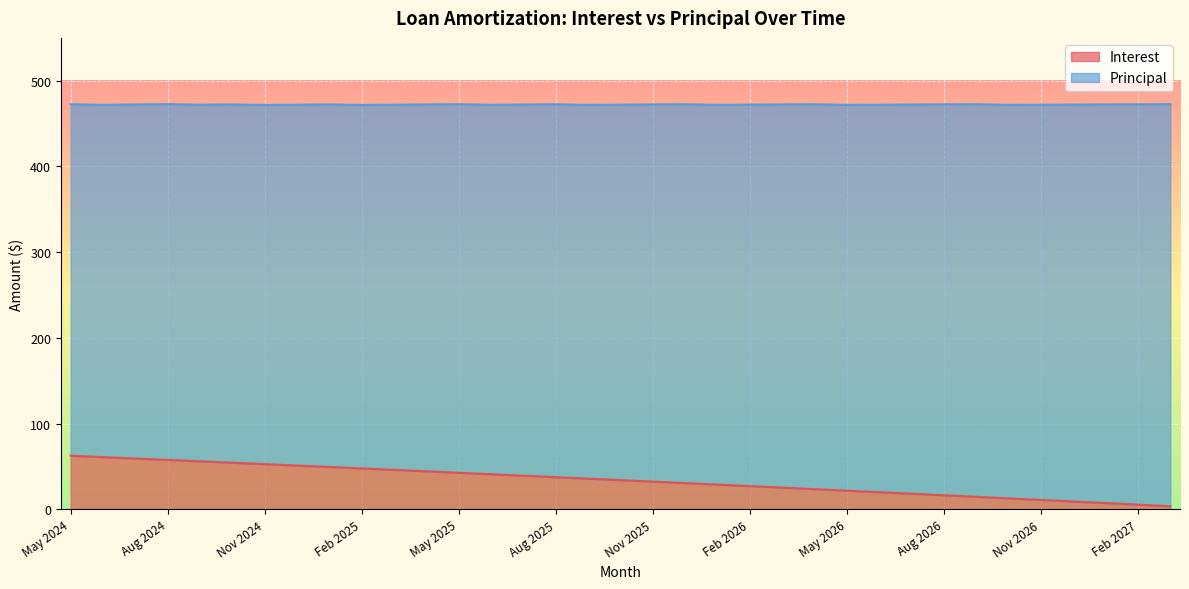

Rank the categories by value from highest to lowest.

May 2024, Jun 2024, Jul 2024, Aug 2024, Sep 2024, Oct 2024, Nov 2024, Dec 2024, Jan 2025, Feb 2025, Mar 2025, Apr 2025, May 2025, Jun 2025, Jul 2025, Aug 2025, Sep 2025, Oct 2025, Nov 2025, Dec 2025, Jan 2026, Feb 2026, Mar 2026, Apr 2026, May 2026, Jun 2026, Jul 2026, Aug 2026, Sep 2026, Oct 2026, Nov 2026, Dec 2026, Jan 2027, Feb 2027, Mar 2027